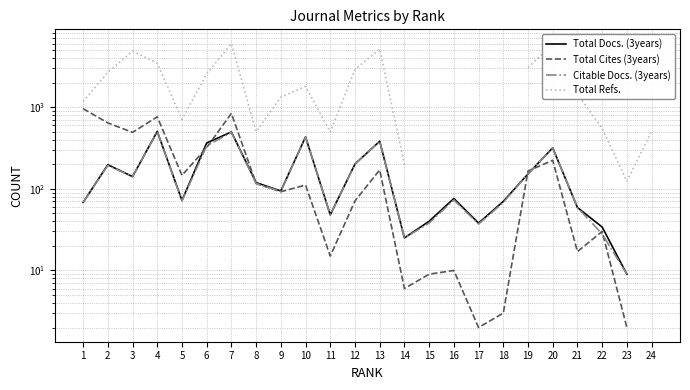

True or false: Total Refs. has a value of 783.1 at 11.

False